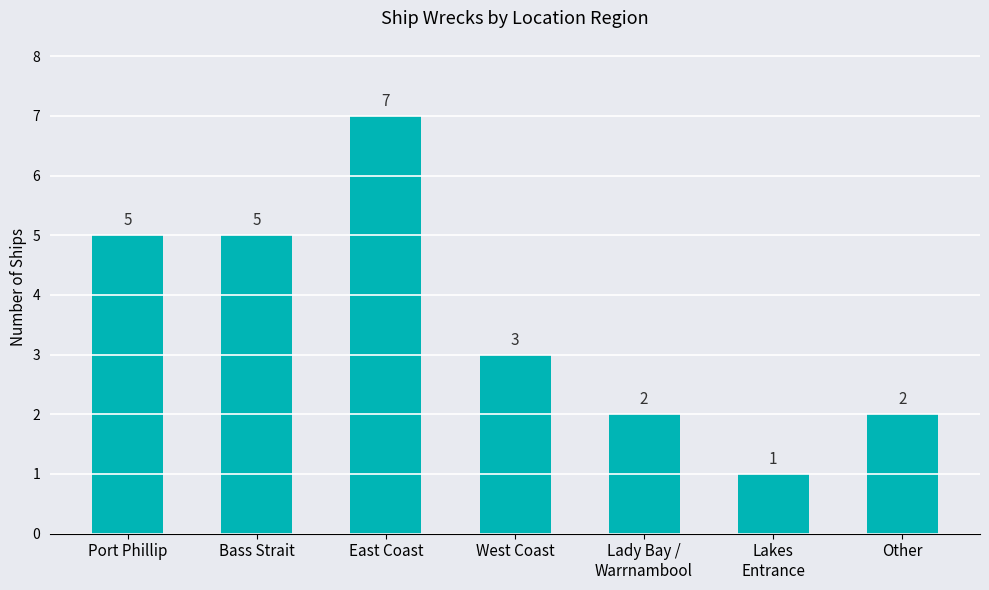

What is the difference between the maximum and minimum values?

6